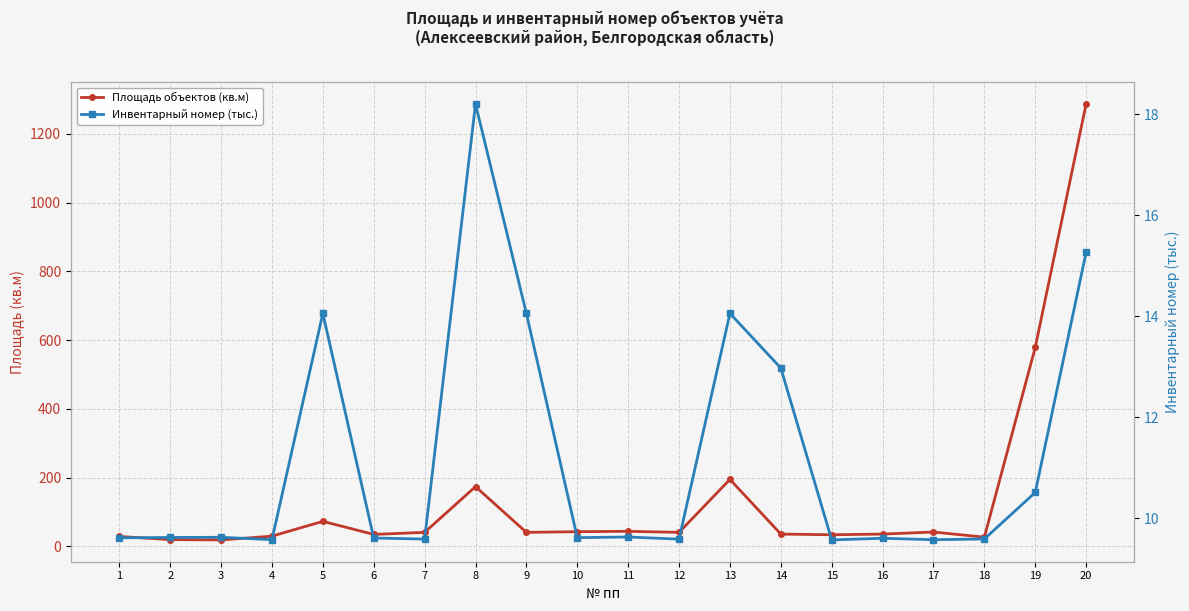

What value does the Инвентарный номер (тыс.) series have at 1?

9.6